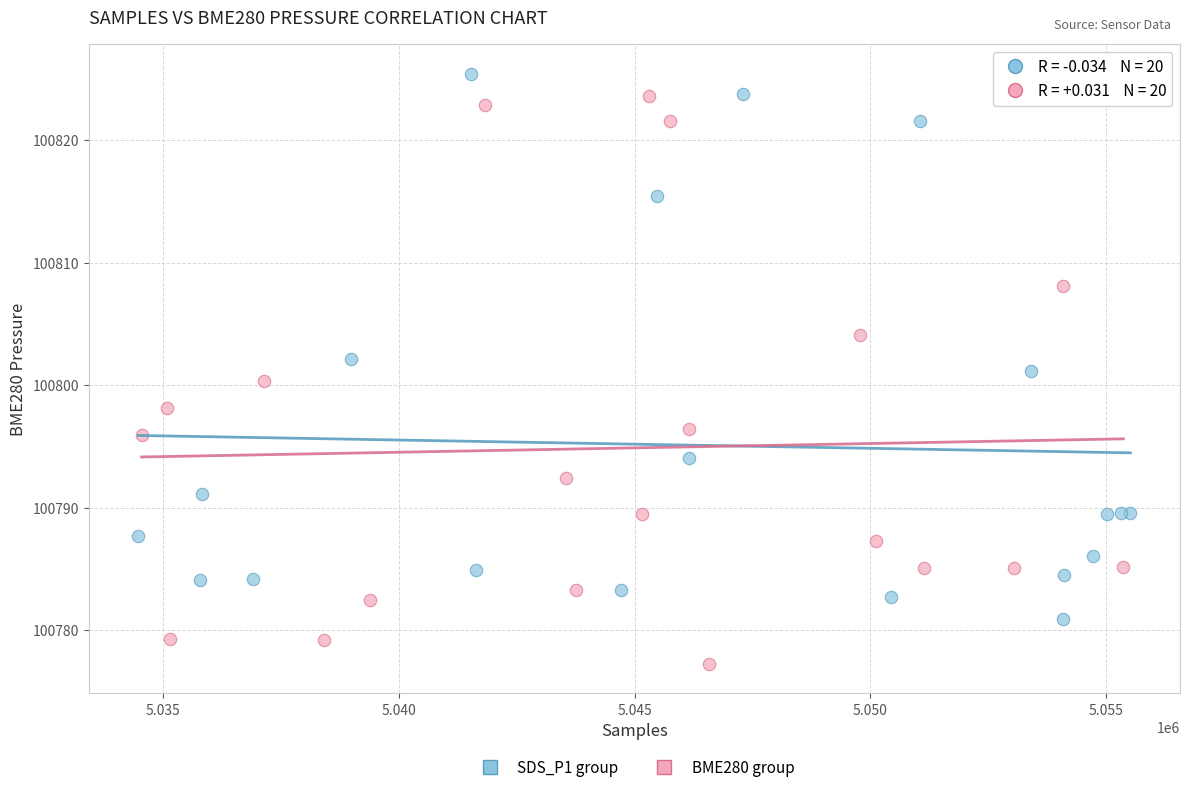

Which series reaches the minimum Y coordinate?

BME280 group